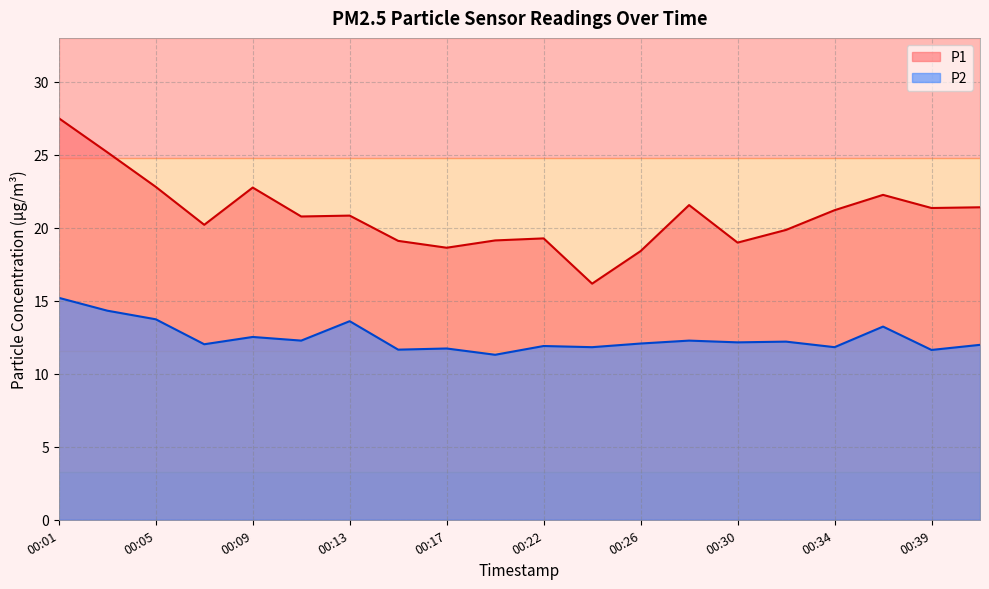

Reading right to left, transcribe all the data shown in this chart.

P1: 00:41=21.4	00:39=21.4	00:37=22.2	00:34=21.2	00:32=19.9	00:30=19.0	00:28=21.6	00:26=18.4	00:24=16.2	00:22=19.3	00:20=19.1	00:17=18.6	00:15=19.1	00:13=20.8	00:11=20.8	00:09=22.8	00:07=20.2	00:05=22.8	00:03=25.2	00:01=27.5
P2: 00:41=12.0	00:39=11.6	00:37=13.2	00:34=11.8	00:32=12.2	00:30=12.2	00:28=12.3	00:26=12.1	00:24=11.8	00:22=11.9	00:20=11.3	00:17=11.7	00:15=11.7	00:13=13.6	00:11=12.3	00:09=12.5	00:07=12.0	00:05=13.7	00:03=14.3	00:01=15.2